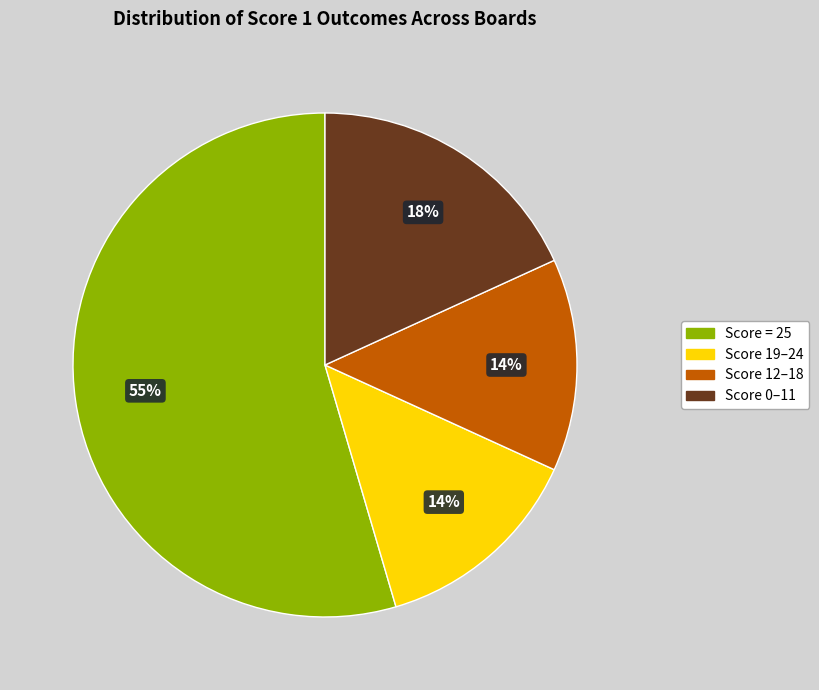

True or false: Score 19–24 accounts for 4% of the total.

False